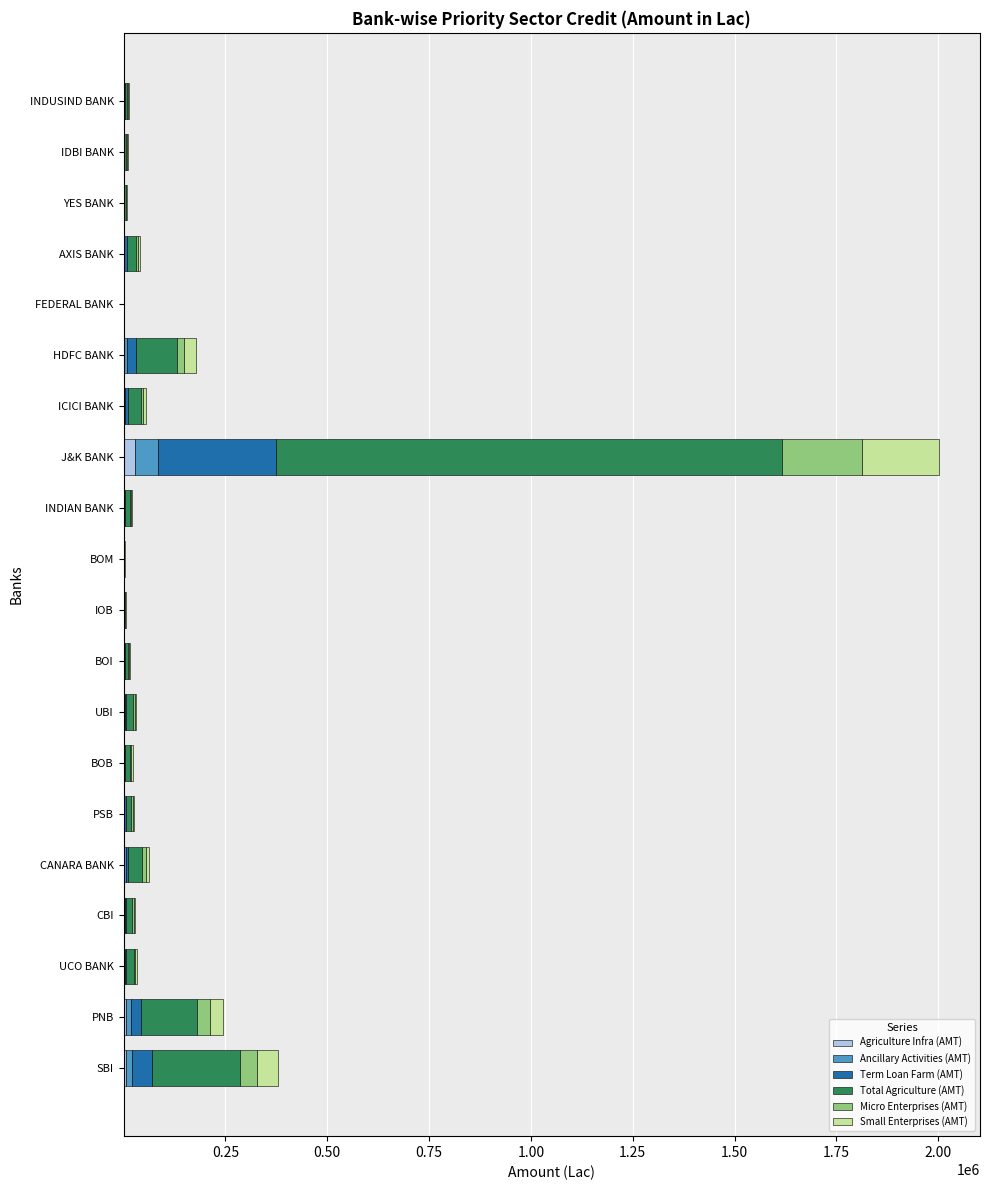

At which category is the sum across all series the highest?

J&K BANK